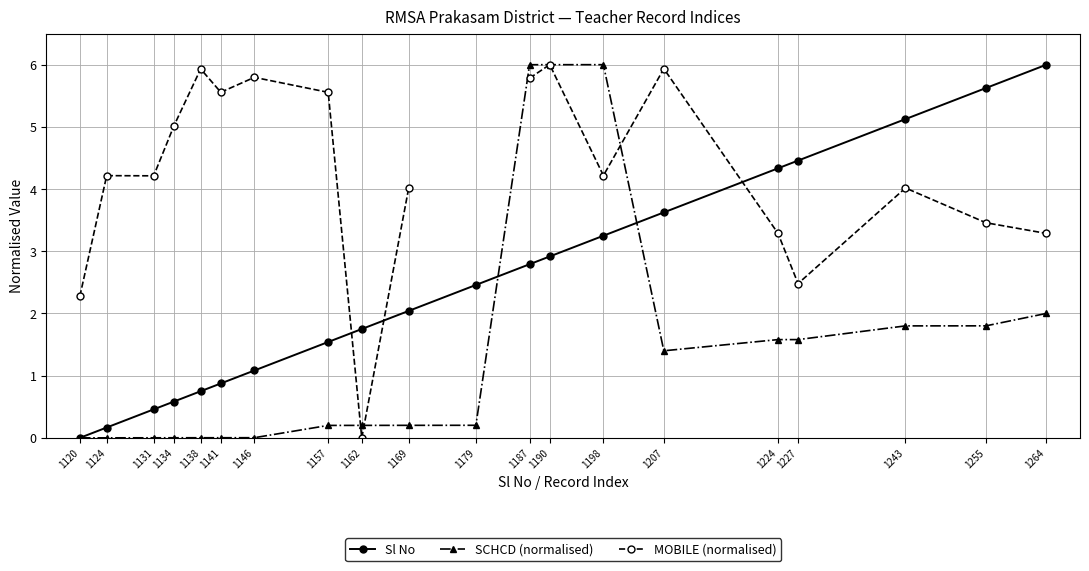

True or false: Sl No has more than 1 points higher than both neighbors.

False